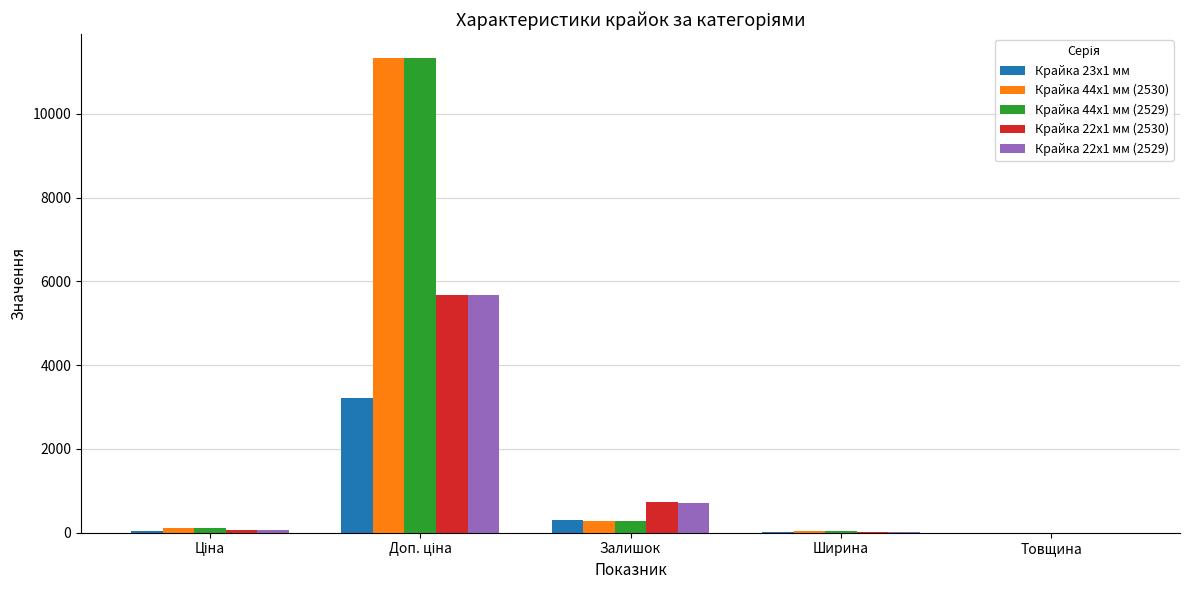

What is the sum of all Крайка 44x1 мм (2530) values?

11781.3